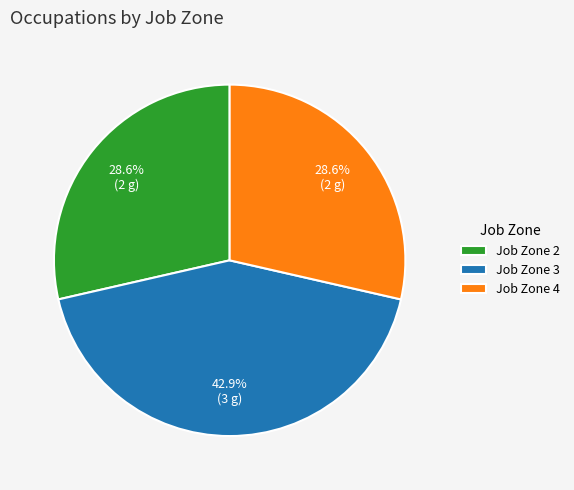

Does Job Zone 2 account for over 50% of the chart?

No